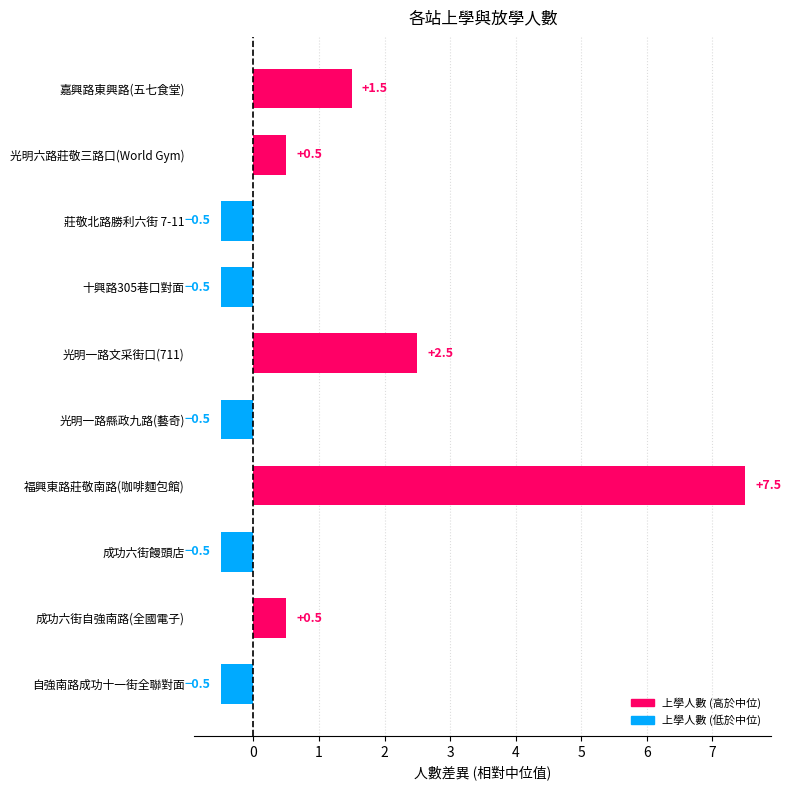

What is the change in value from 莊敬北路勝利六街 7-11 to 福興東路莊敬南路(咖啡麵包館)?

+8.0